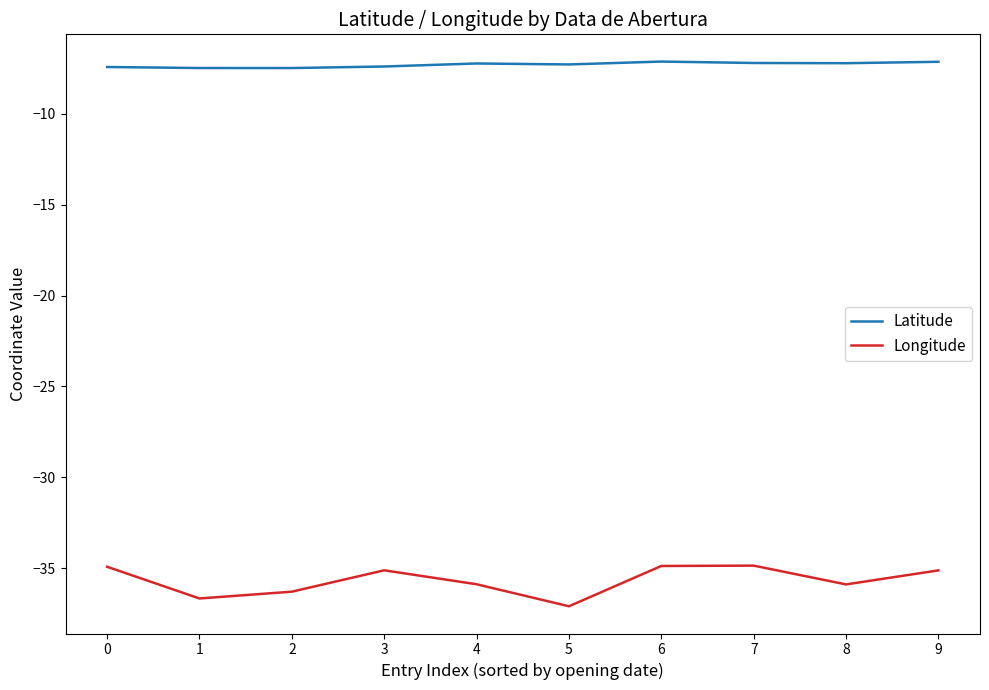

What is the difference between the maximum and second lowest values in the Longitude series?

1.8